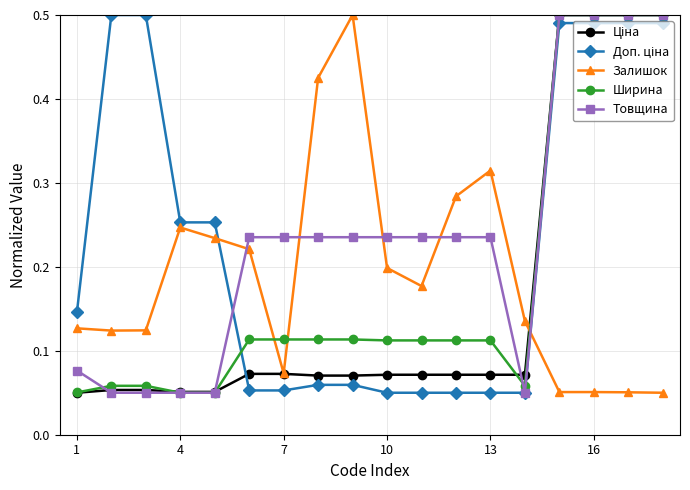

How many intersections are there between Залишок and Ширина?

3